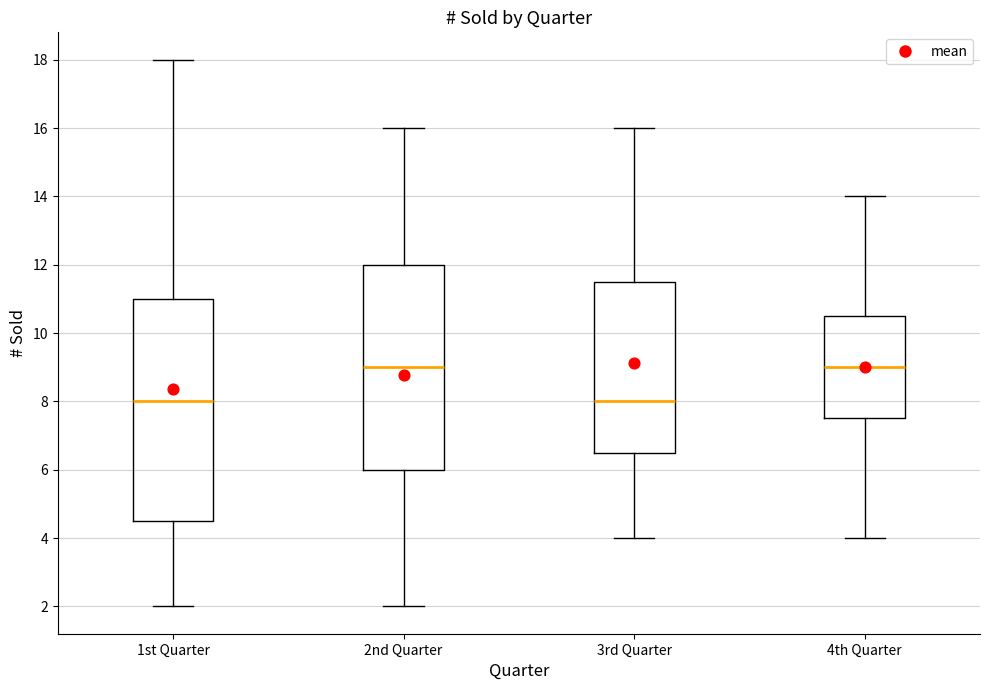

Comparing the boxes themselves (not the whiskers), which one is the tallest?

1st Quarter